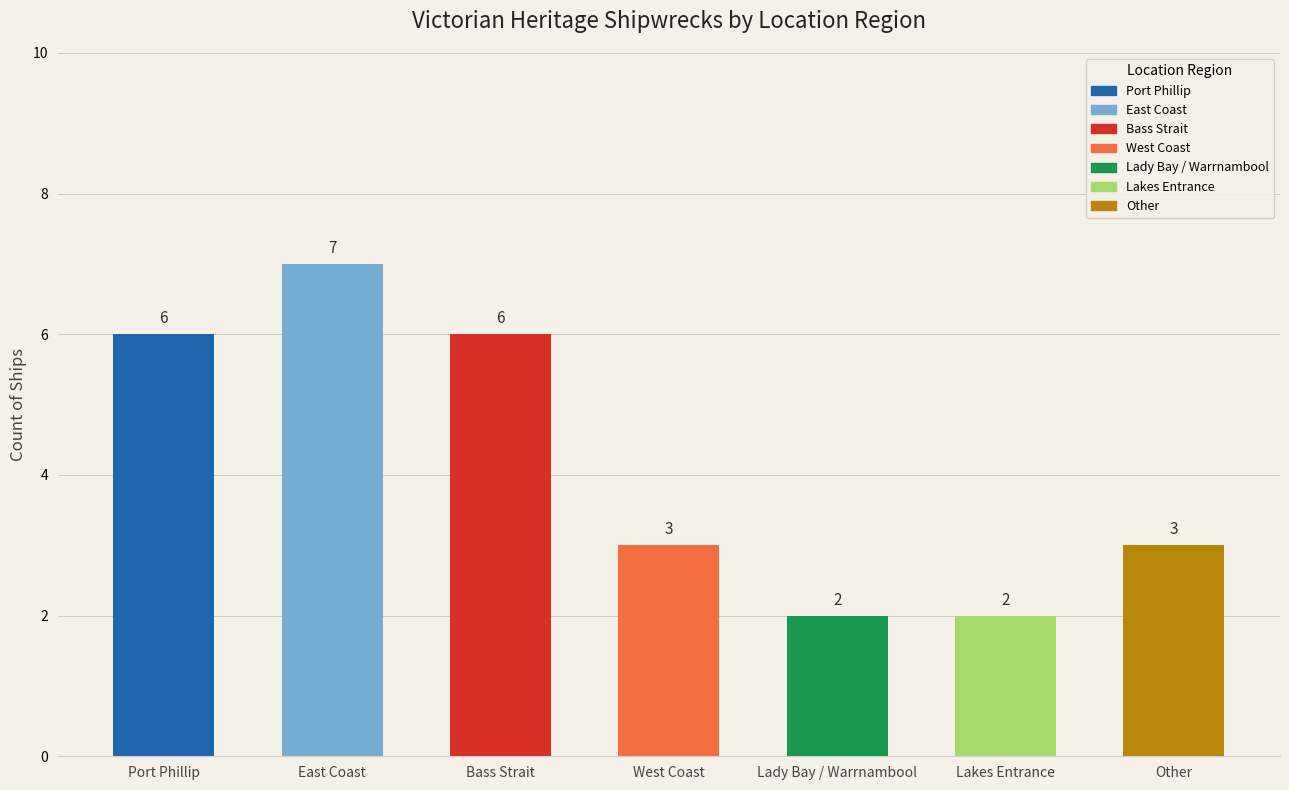

The chart shows a value of 3 at Other. True or false?

True